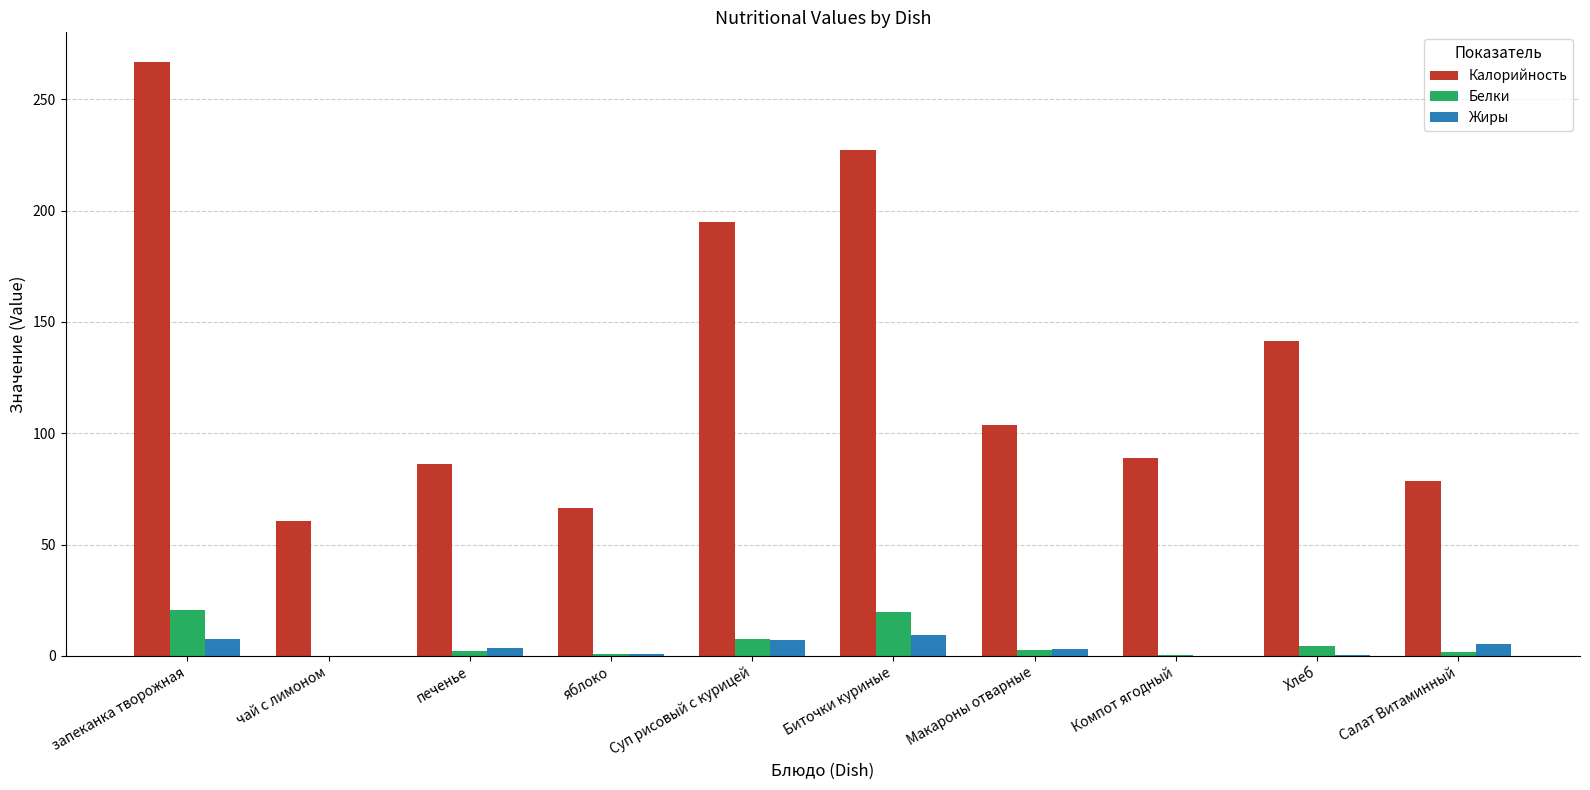

The value of Белки at Суп рисовый с курицей is 7.8. True or false?

True